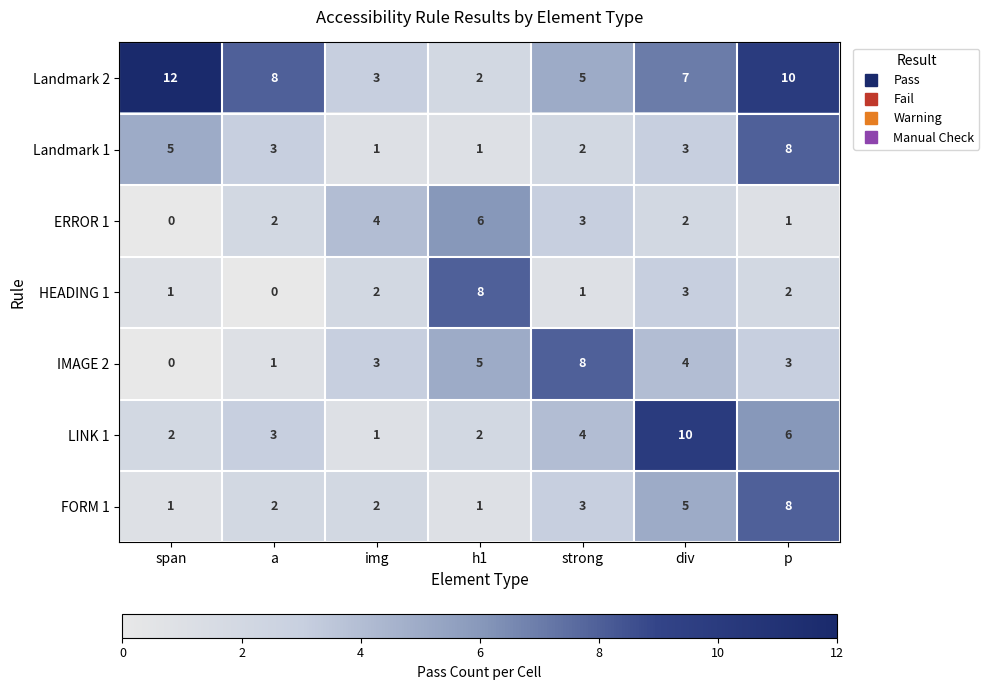

At which category is the sum across all series the highest?

p